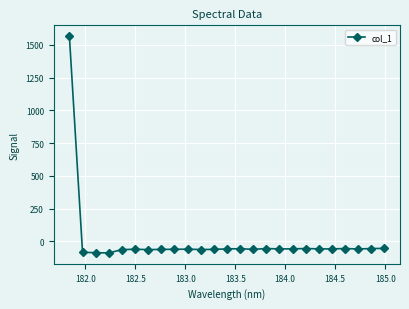

What is the value of the 24th point from the left?

-54.7